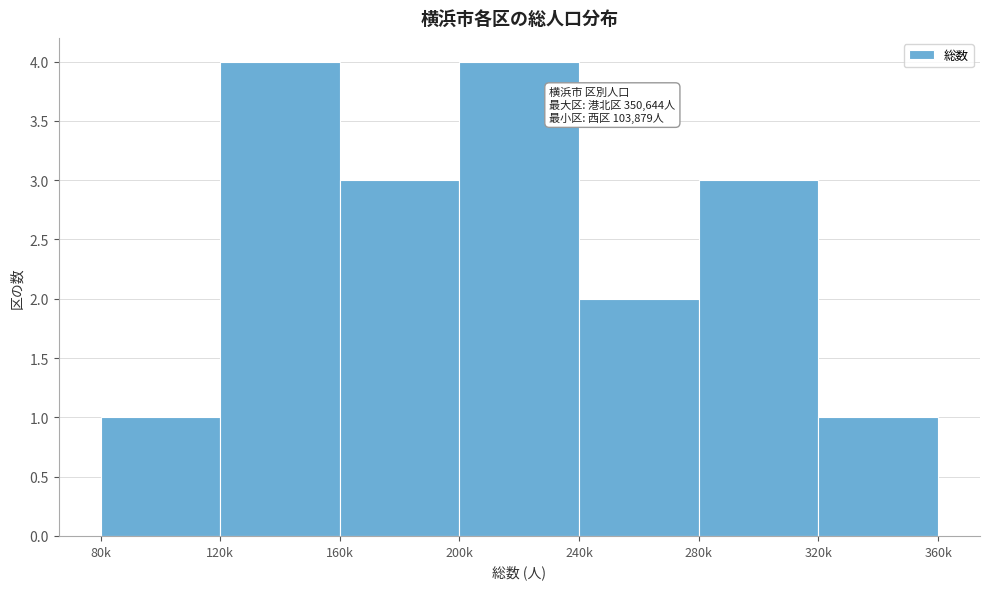

Reading left to right, what are all the values shown in this chart?

1	4	3	4	2	3	1